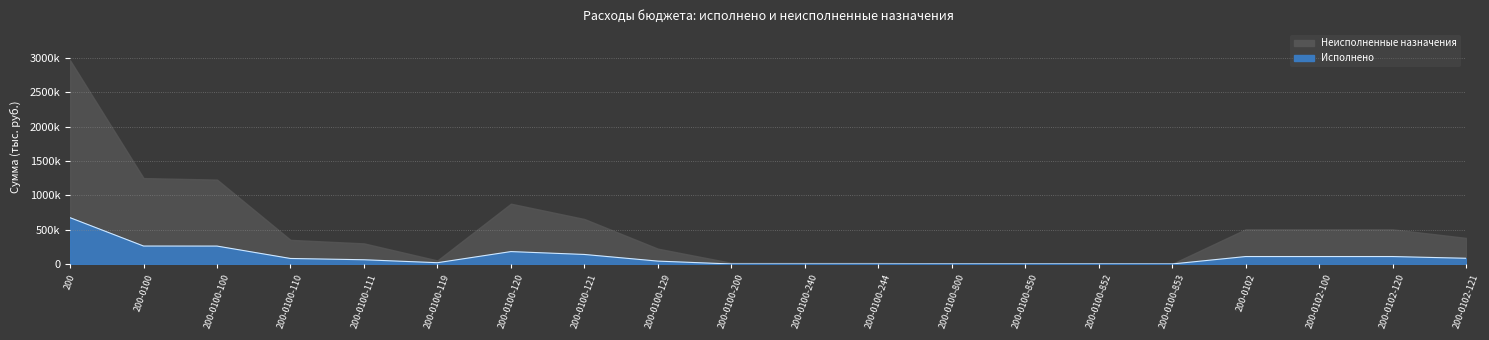

What is the value of the 8th point from the left?

138722.0